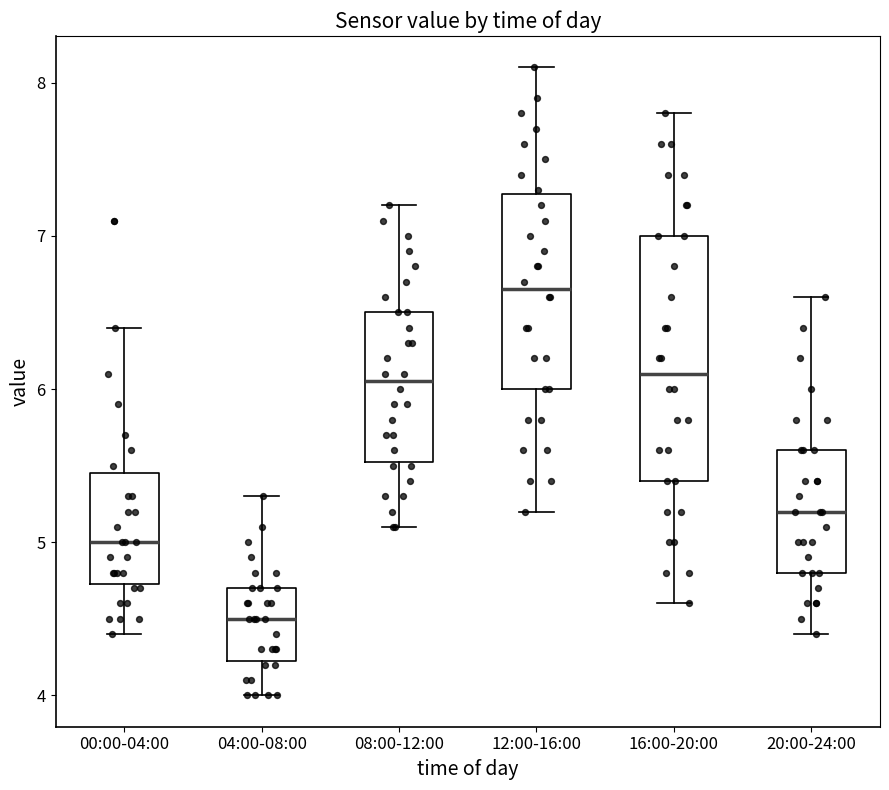

Where does the upper whisker of the box for 00:00-04:00 end on the y-axis? The values are not printed on the chart, so give them approximately, as read against the axis.

6.4